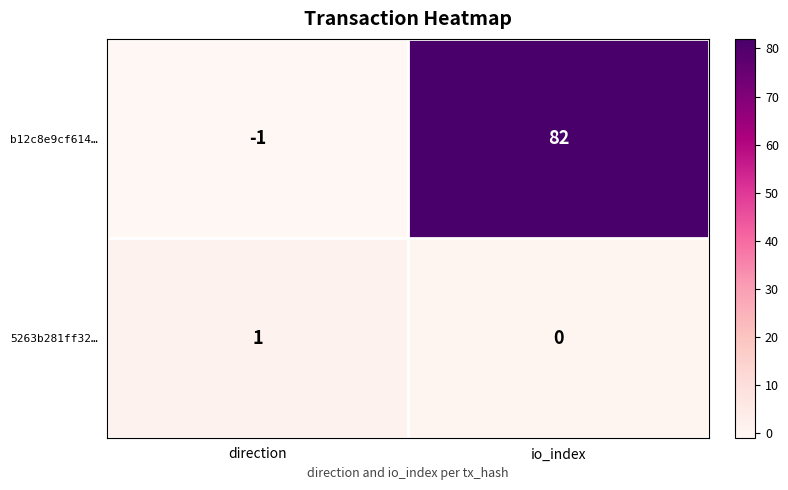

What is the maximum value for b12c8e9cf614…?

82